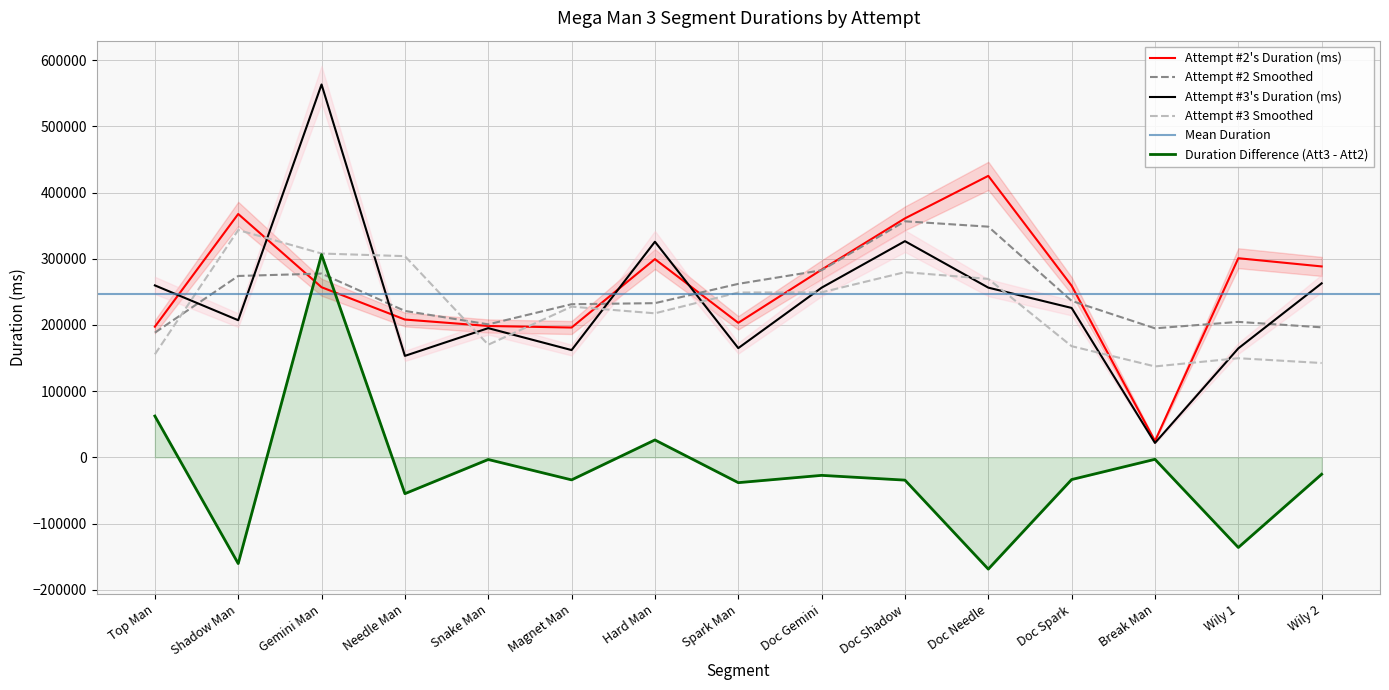

Where is Attempt #3's Duration (ms) nearest to the value 292594?

Wily 2